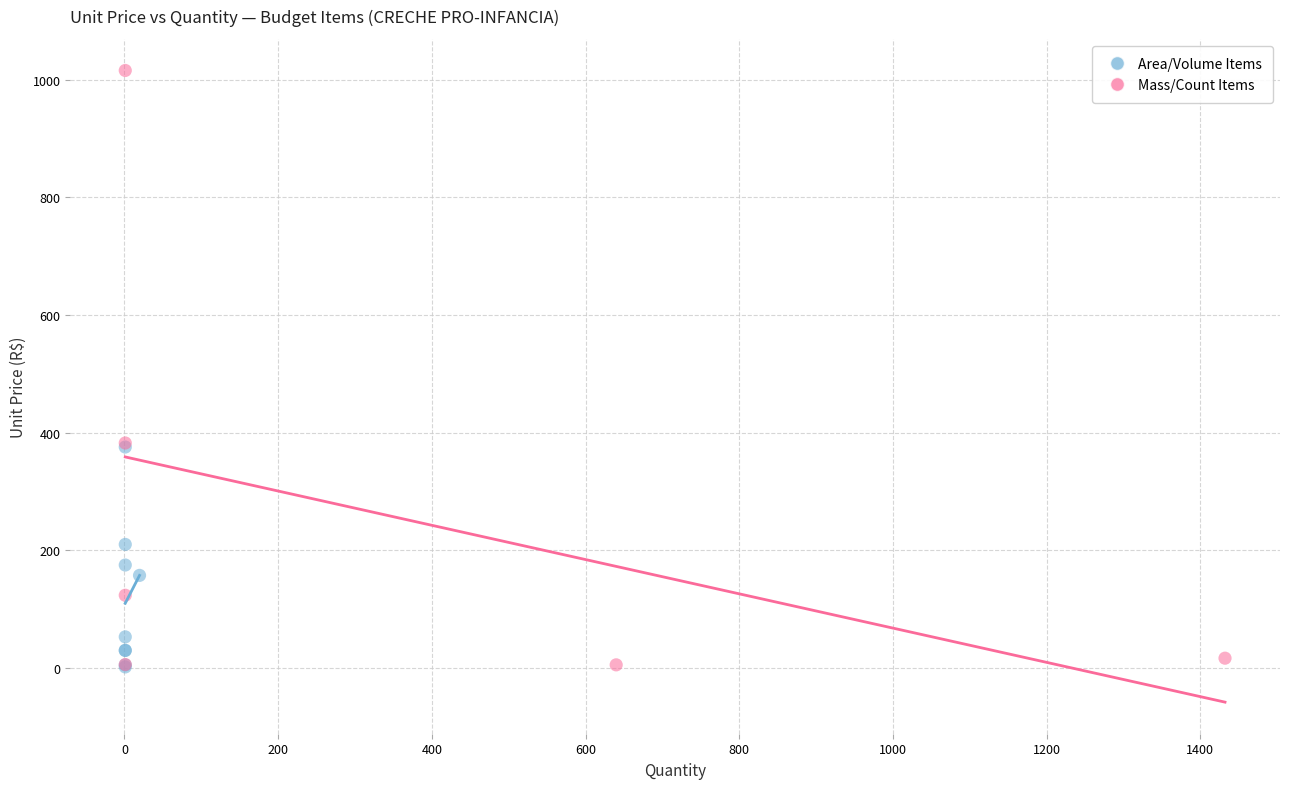

Which series has the largest Y range (max minus min)?

Mass/Count Items